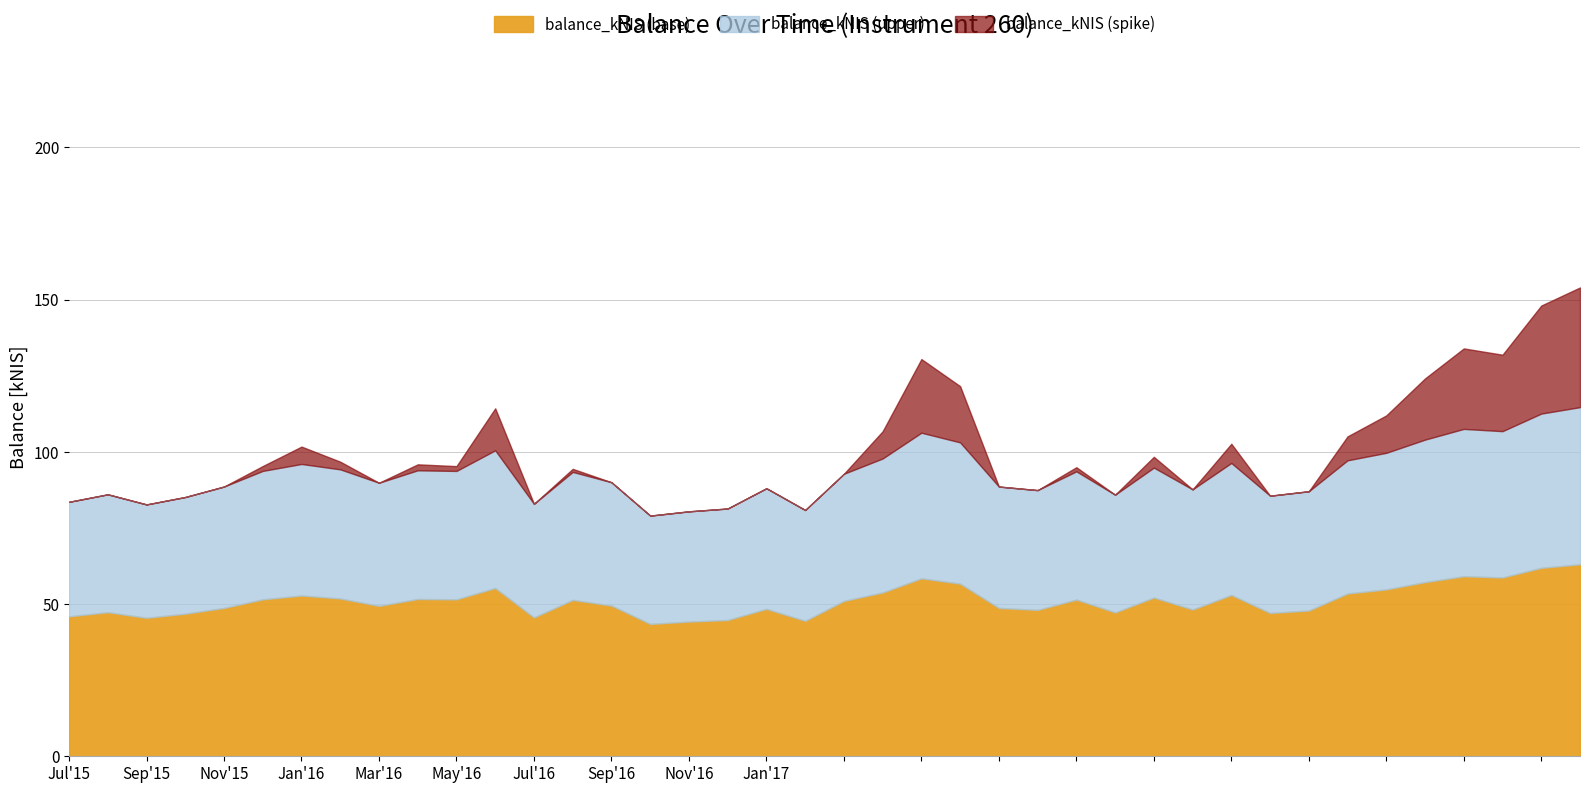

Read the value at 2016-11.

80.5